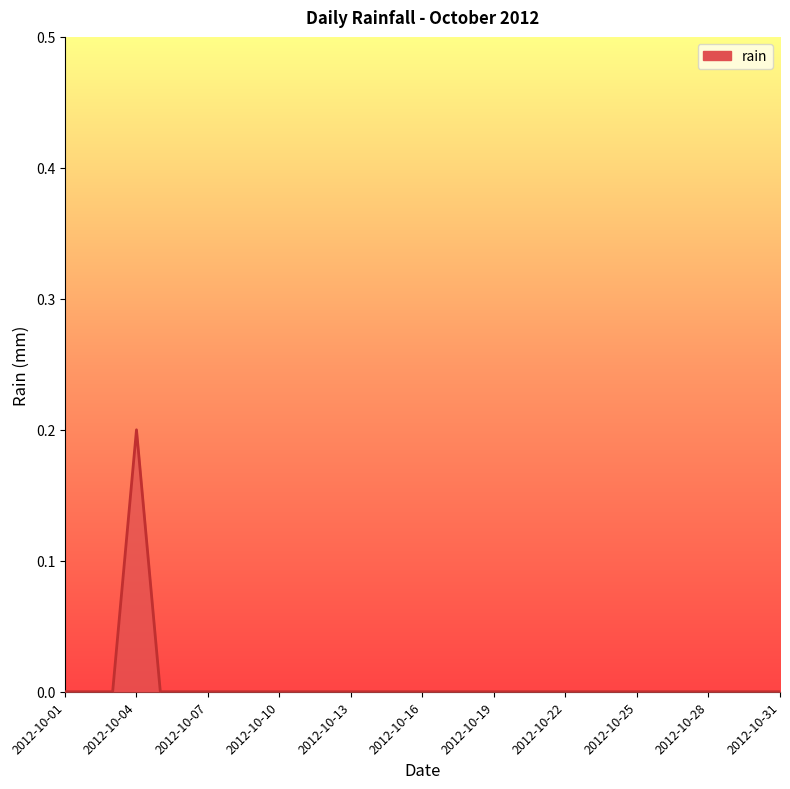

List the labels in order of value, largest first.

2012-10-04, 2012-10-01, 2012-10-02, 2012-10-03, 2012-10-05, 2012-10-06, 2012-10-07, 2012-10-08, 2012-10-09, 2012-10-10, 2012-10-11, 2012-10-12, 2012-10-13, 2012-10-14, 2012-10-15, 2012-10-16, 2012-10-17, 2012-10-18, 2012-10-19, 2012-10-20, 2012-10-21, 2012-10-22, 2012-10-23, 2012-10-24, 2012-10-25, 2012-10-26, 2012-10-27, 2012-10-28, 2012-10-29, 2012-10-30, 2012-10-31